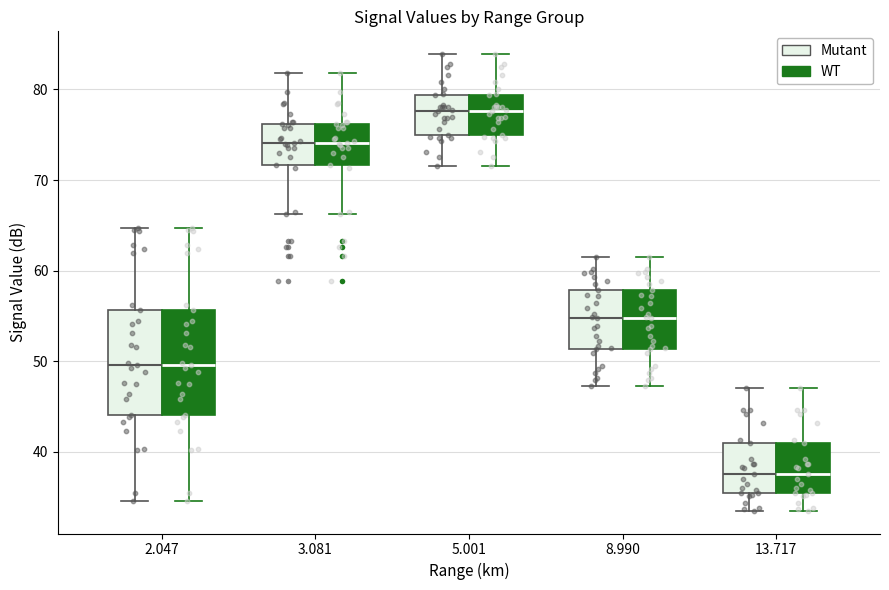

Reading left to right, transcribe this box plot: for each box, give where its median line is, the range the box spans, and where its two whiskers end, as read against the y-axis. The values are not printed on the chart, so give them approximately, as read against the axis.

2.047 (Mutant): median 50, box 44 to 56, whiskers 35 to 65
2.047 (WT): median 50, box 44 to 56, whiskers 35 to 65
3.081 (Mutant): median 74, box 72 to 76, whiskers 66 to 82
3.081 (WT): median 74, box 72 to 76, whiskers 66 to 82
5.001 (Mutant): median 78, box 75 to 79, whiskers 72 to 84
5.001 (WT): median 78, box 75 to 79, whiskers 72 to 84
8.990 (Mutant): median 55, box 51 to 58, whiskers 47 to 62
8.990 (WT): median 55, box 51 to 58, whiskers 47 to 62
13.717 (Mutant): median 38, box 35 to 41, whiskers 34 to 47
13.717 (WT): median 38, box 35 to 41, whiskers 34 to 47